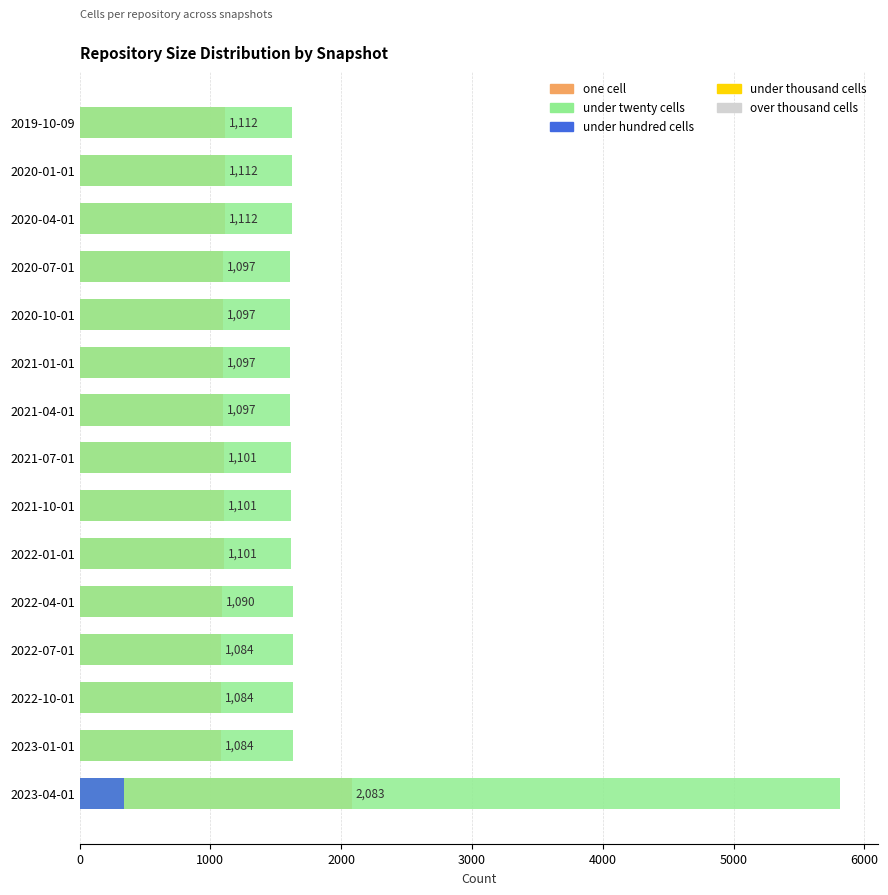

List the series in order of their peak value, highest first.

under twenty cells, one cell, under hundred cells, under thousand cells, over thousand cells